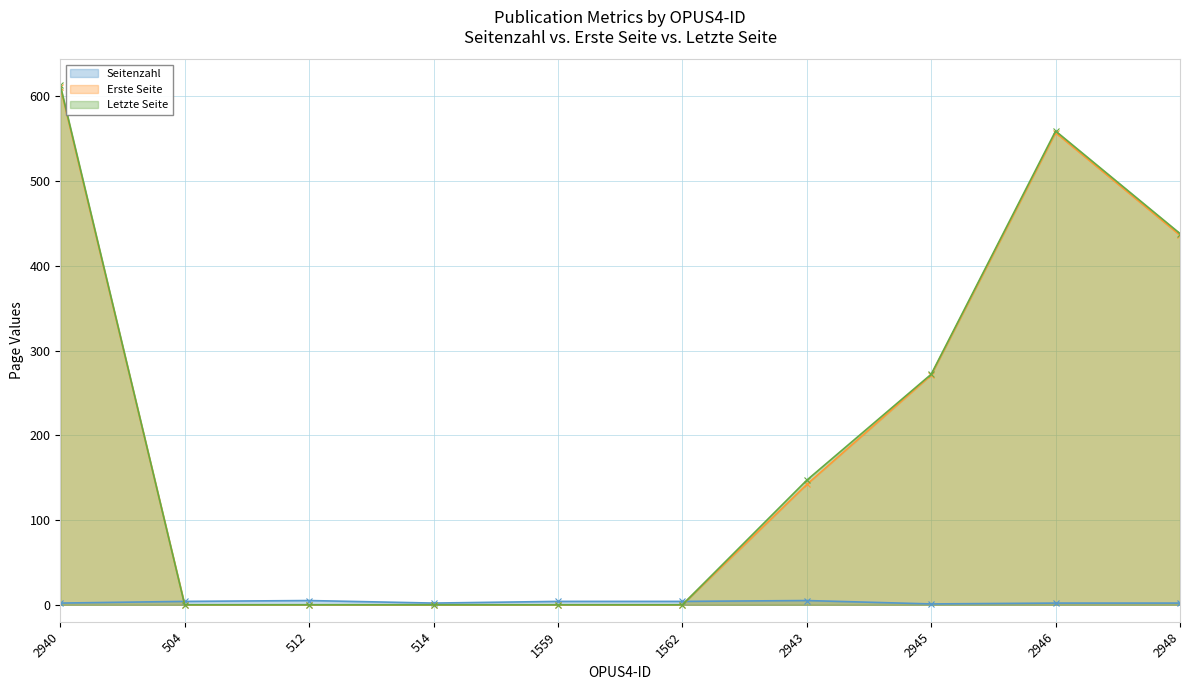

At which category does Seitenzahl reach its first local peak?

512